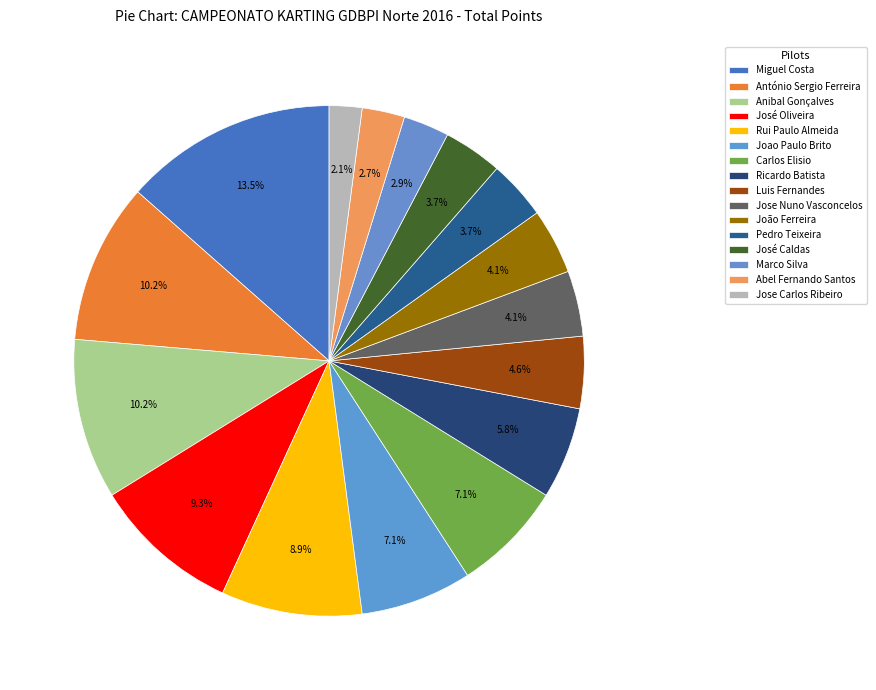

How many slices are in this pie chart?

16